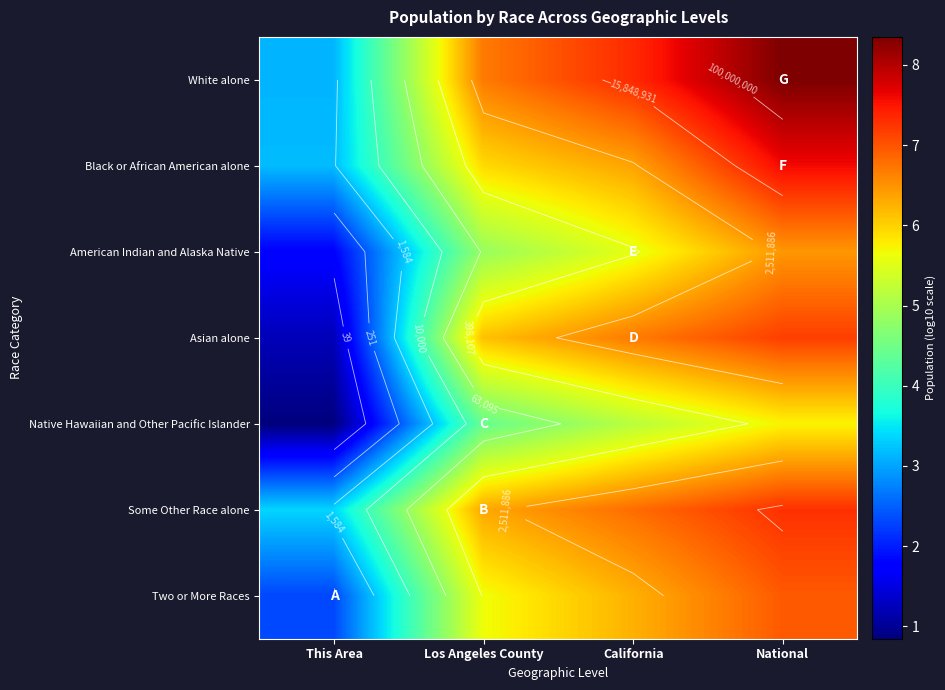

What is the difference between the maximum and minimum values in the American Indian and Alaska Native series?

4.7